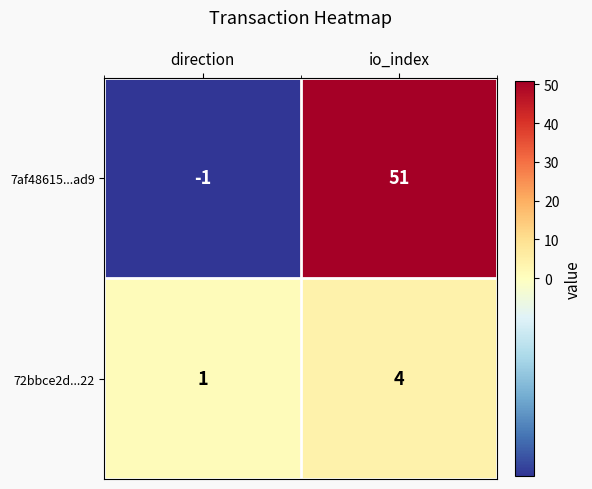

Reading right to left, what are all the values shown in this chart?

7af48615...ad9: io_index=51	direction=-1
72bbce2d...22: io_index=4	direction=1